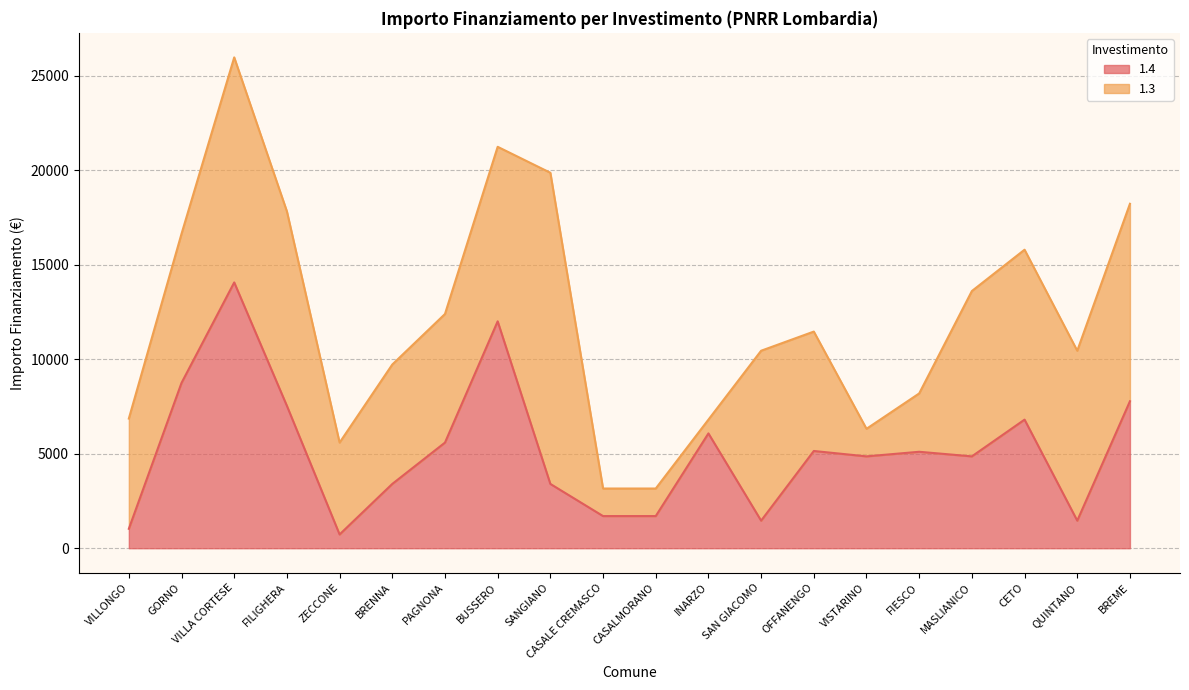

Which category has the highest value across all series?

VILLA CORTESE